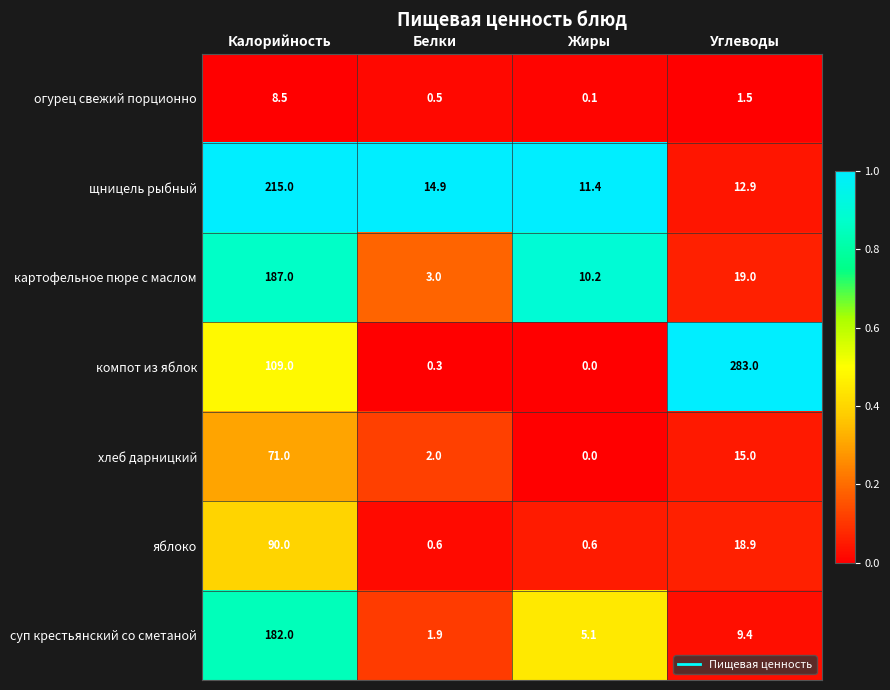

What is the difference between the хлеб дарницкий values at Жиры and Калорийность?

71.0